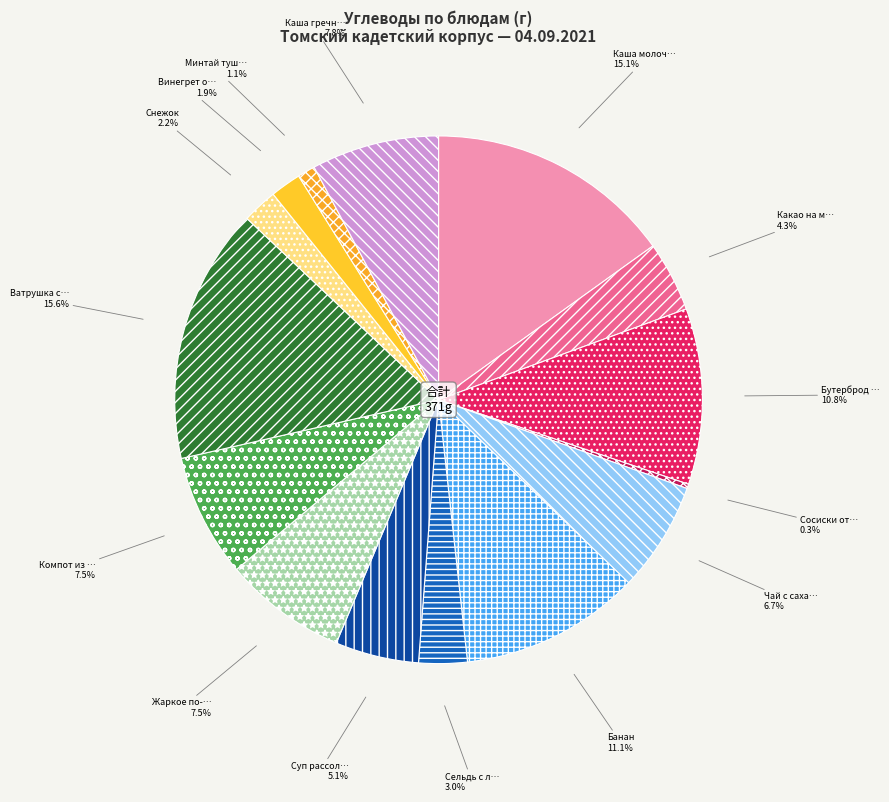

Rank the categories by value from highest to lowest.

Ватрушка с творогом, Каша молочная пшенная, Банан, Бутерброд с маслом, Каша гречневая, Жаркое по-домашнему, Компот из кураги, Чай с сахаром, Суп рассольник, Какао на молоке, Сельдь с луком зеленым горошком, Снежок, Винегрет овощной, Минтай тушенный с овощами и томатом, Сосиски отварные